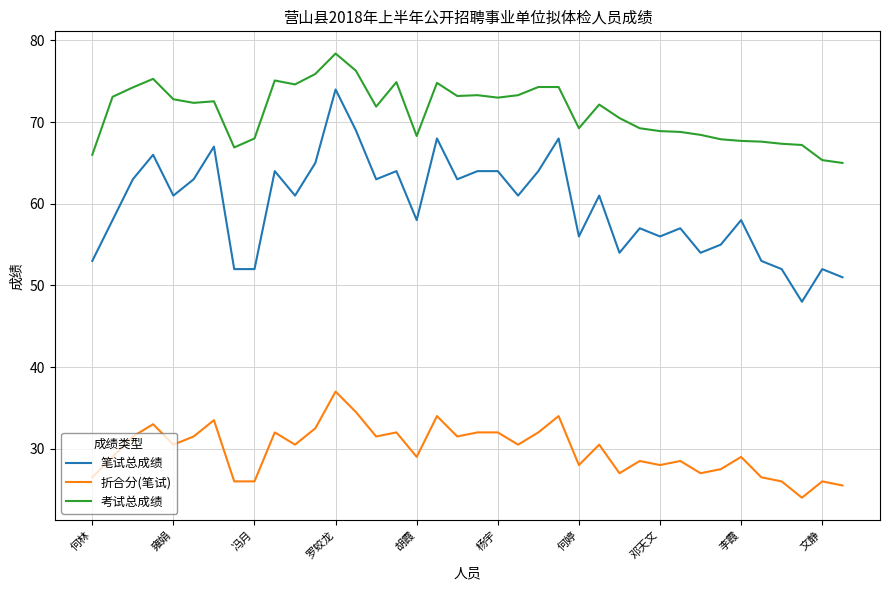

What is the difference between the maximum and minimum values in the 折合分(笔试) series?

13.0